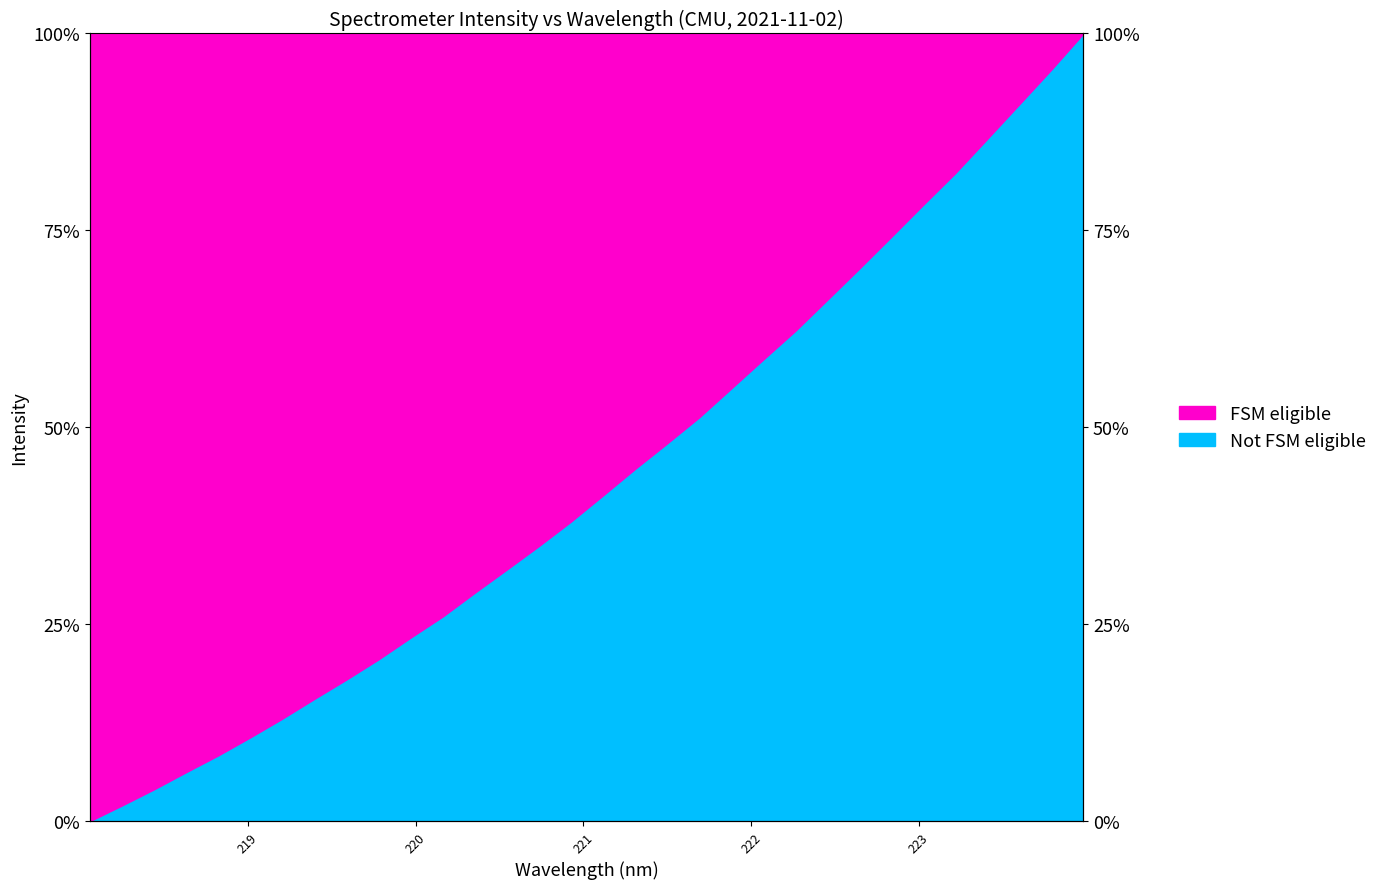

True or false: the data has more than 2 interior local peaks.

False